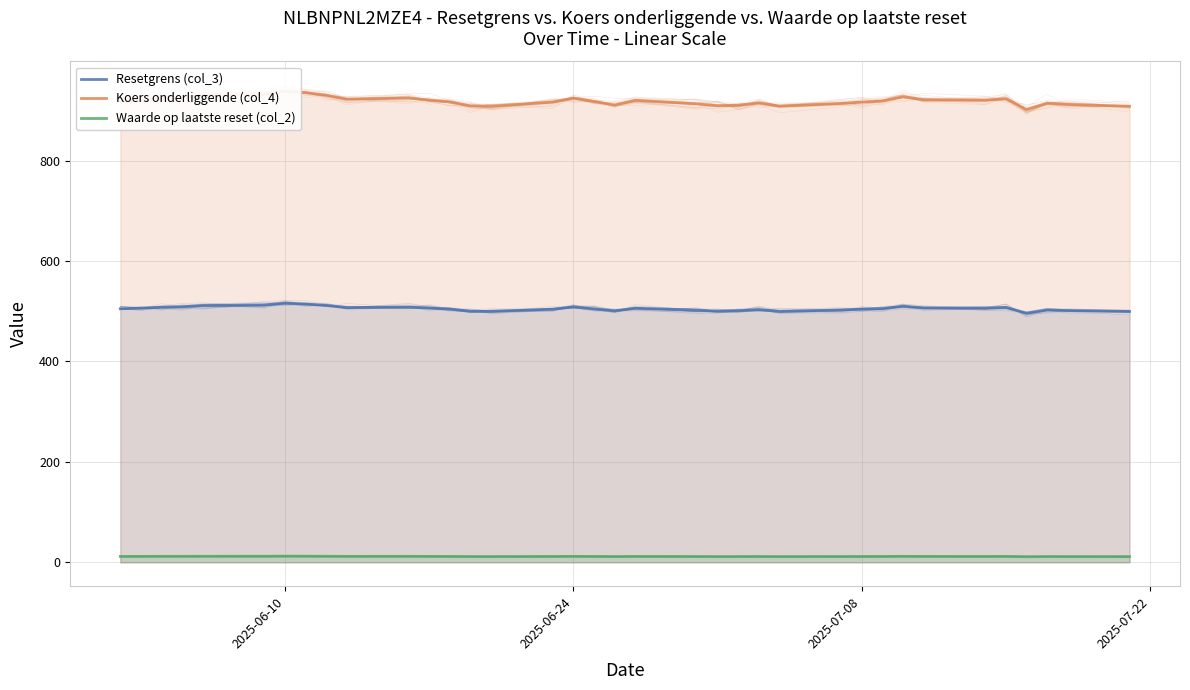

Reading right to left, what are all the values shown in this chart?

Resetgrens (col_3): 499.6	501.5	503.0	496.2	507.8	506.3	506.8	510.0	505.3	504.2	502.7	499.6	503.4	500.8	500.1	502.3	506.1	500.9	504.8	508.5	504.2	499.7	500.1	504.4	506.3	508.5	507.4	511.8	514.5	516.2	512.7	511.5	509.0	508.2	506.2	505.1
Koers onderliggende (col_4): 908.4	911.9	914.5	902.1	923.3	920.5	921.5	927.3	918.8	916.8	914.0	908.4	915.3	910.5	909.2	913.3	920.1	910.7	917.9	924.6	916.8	908.5	909.3	917.1	920.6	924.9	922.6	930.5	935.5	938.6	932.1	929.9	925.5	924.0	920.3	918.4
Waarde op laatste reset (col_2): 11.4	11.5	11.6	11.3	11.8	11.8	11.8	11.9	11.7	11.7	11.6	11.5	11.7	11.5	11.5	11.6	11.8	11.6	11.7	11.9	11.7	11.5	11.5	11.7	11.8	11.9	11.9	12.1	12.2	12.3	12.1	12.1	12.0	11.9	11.8	11.8